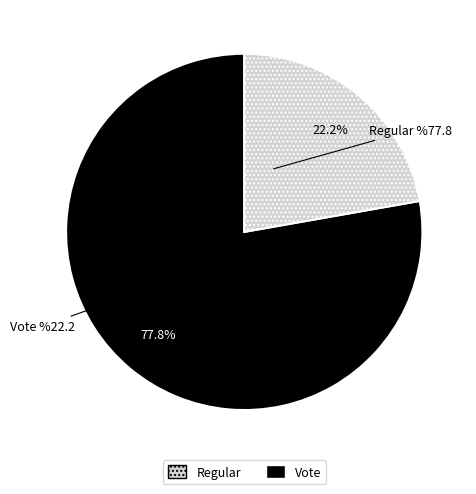

Count the number of slices in the pie.

2